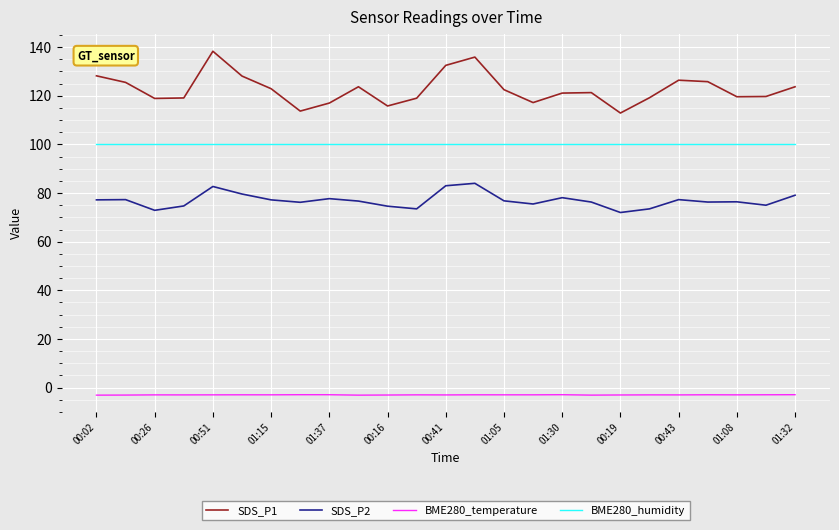

Does the chart display data point markers on the line(s)?

No